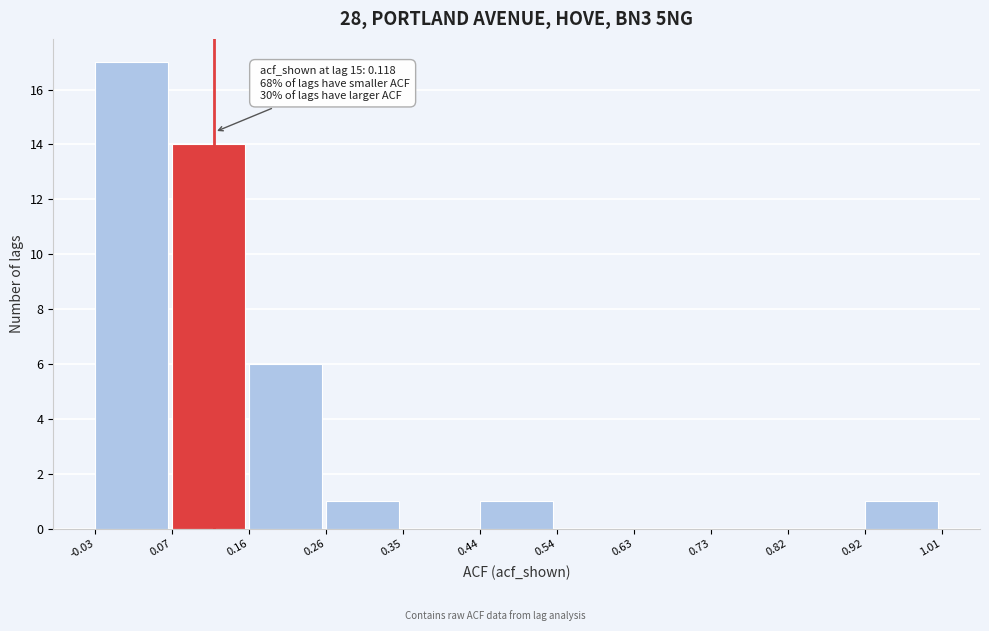

Which range on the x-axis has the tallest bar?

-0.03 to 0.07